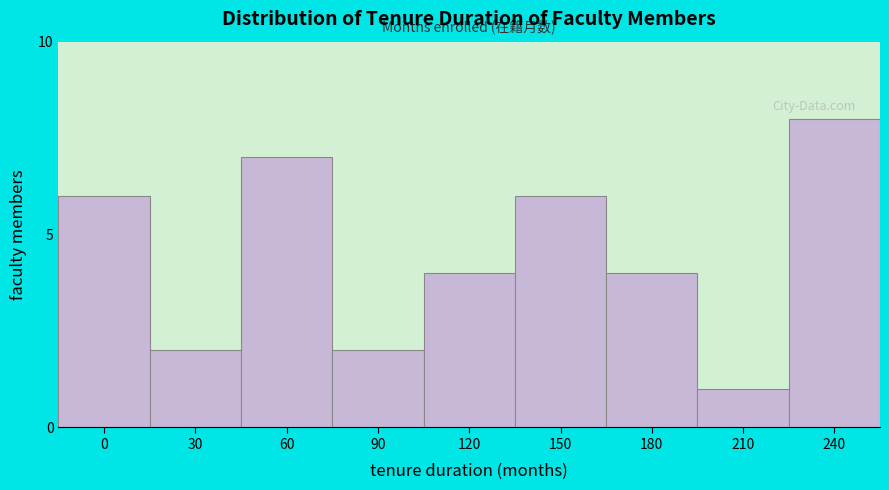

Reading left to right, what are all the values shown in this chart?

6	2	7	2	4	6	4	1	8